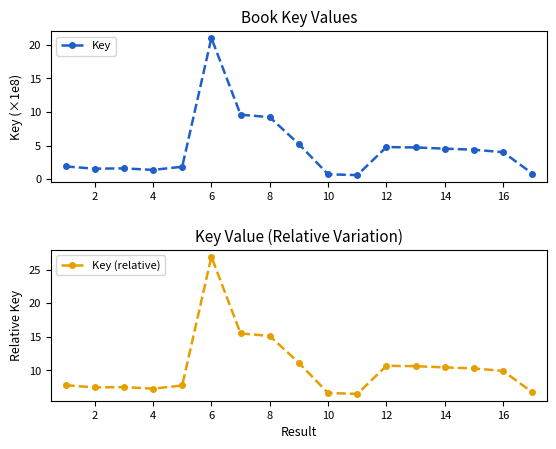

Where is the first local minimum for Key (relative)?

2